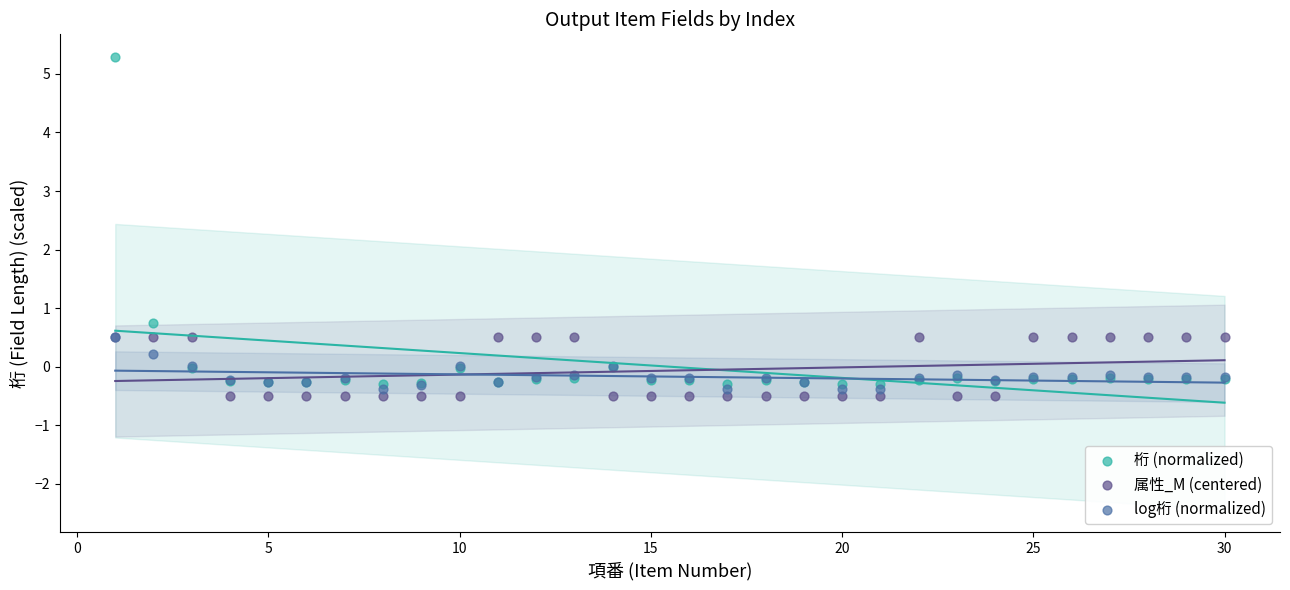

Across all series, what Y value is closest to 2?

0.8